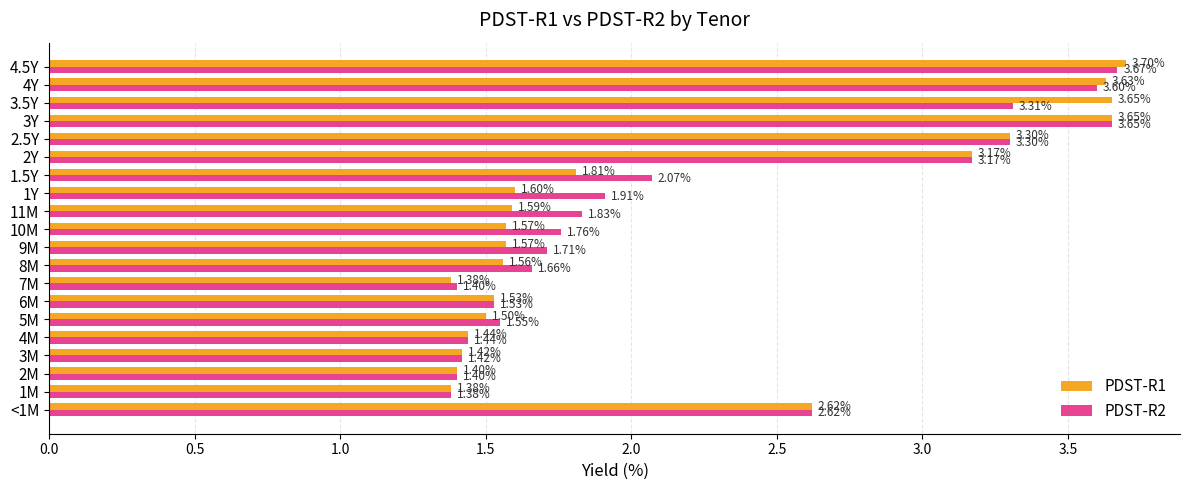

Where is PDST-R1 nearest to the value 2?

1.5Y